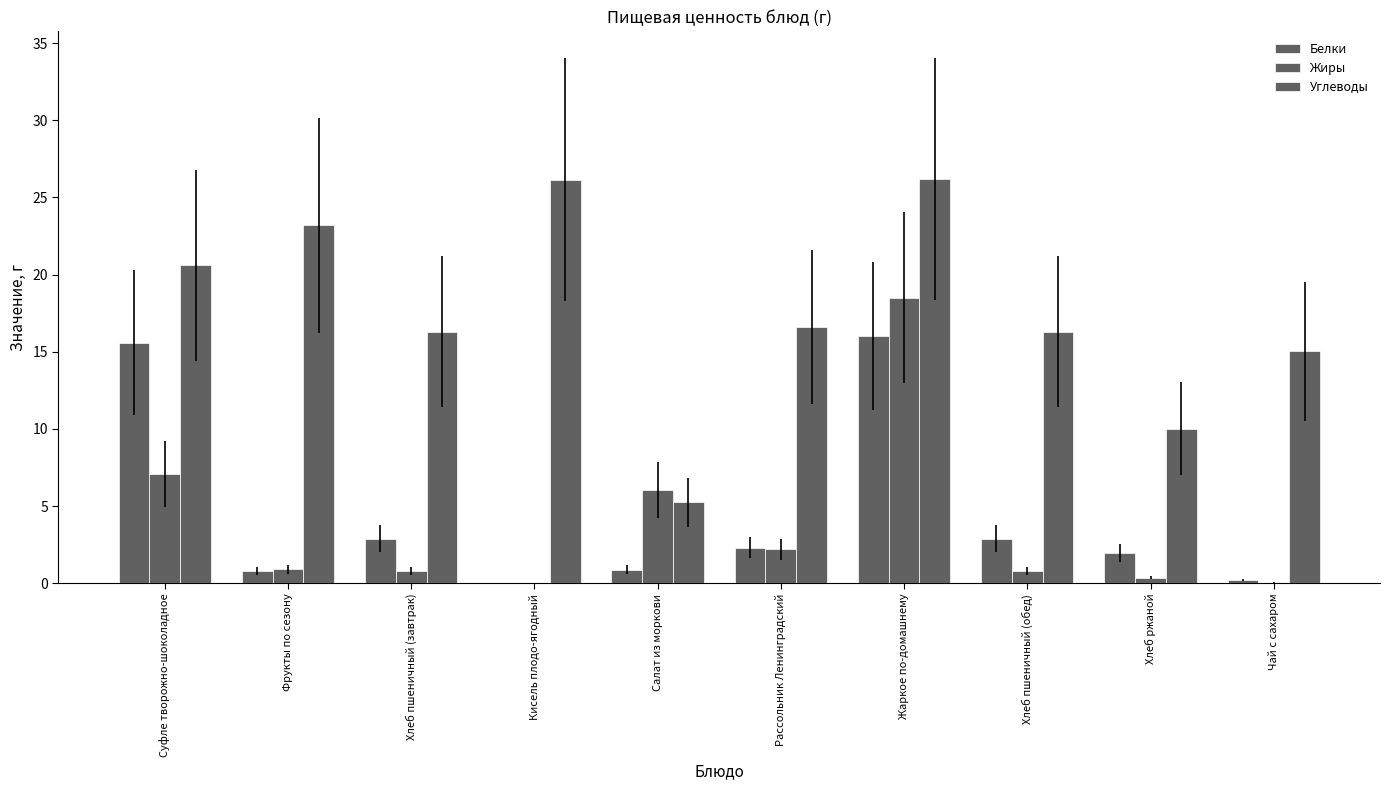

Which category has the lowest value in the Углеводы series?

Салат из моркови